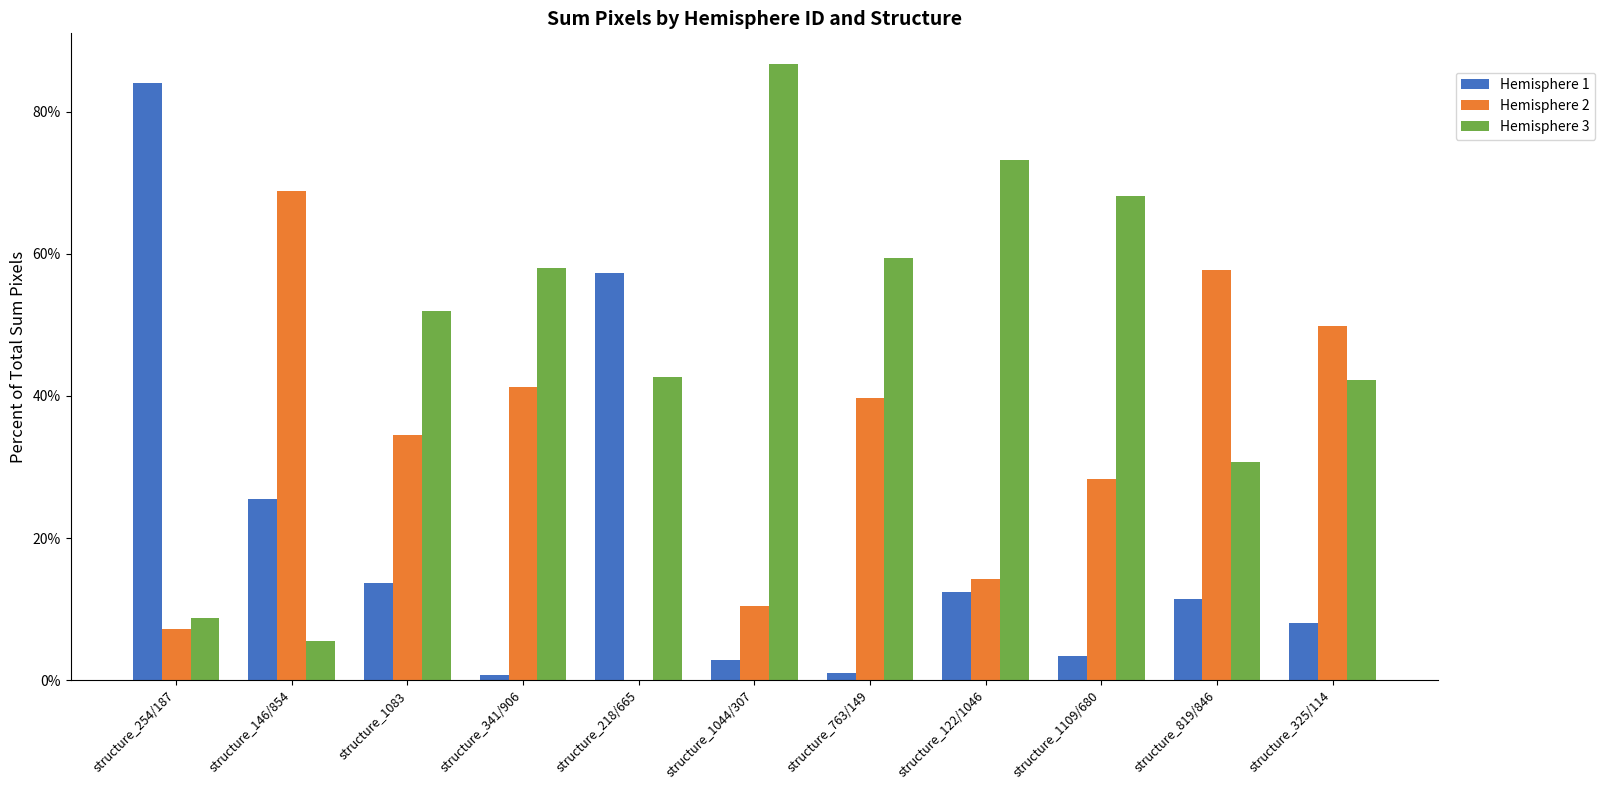

Which series changed the most between structure_146/854 and structure_218/665?

Hemisphere 2